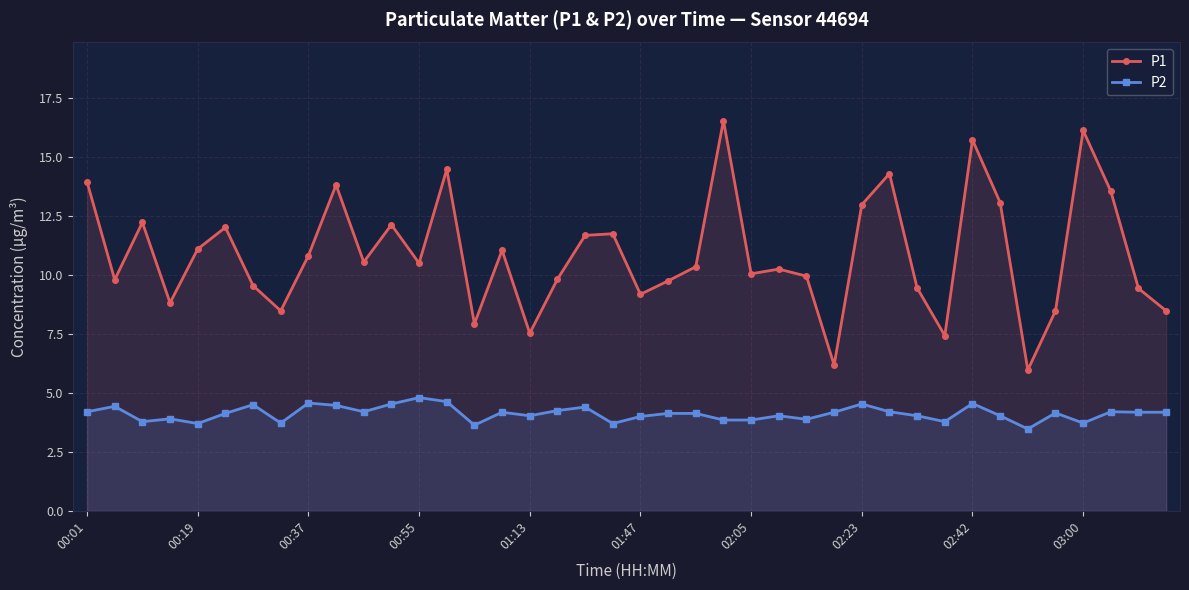

Between 18 and 19, which series saw the biggest shift?

P2